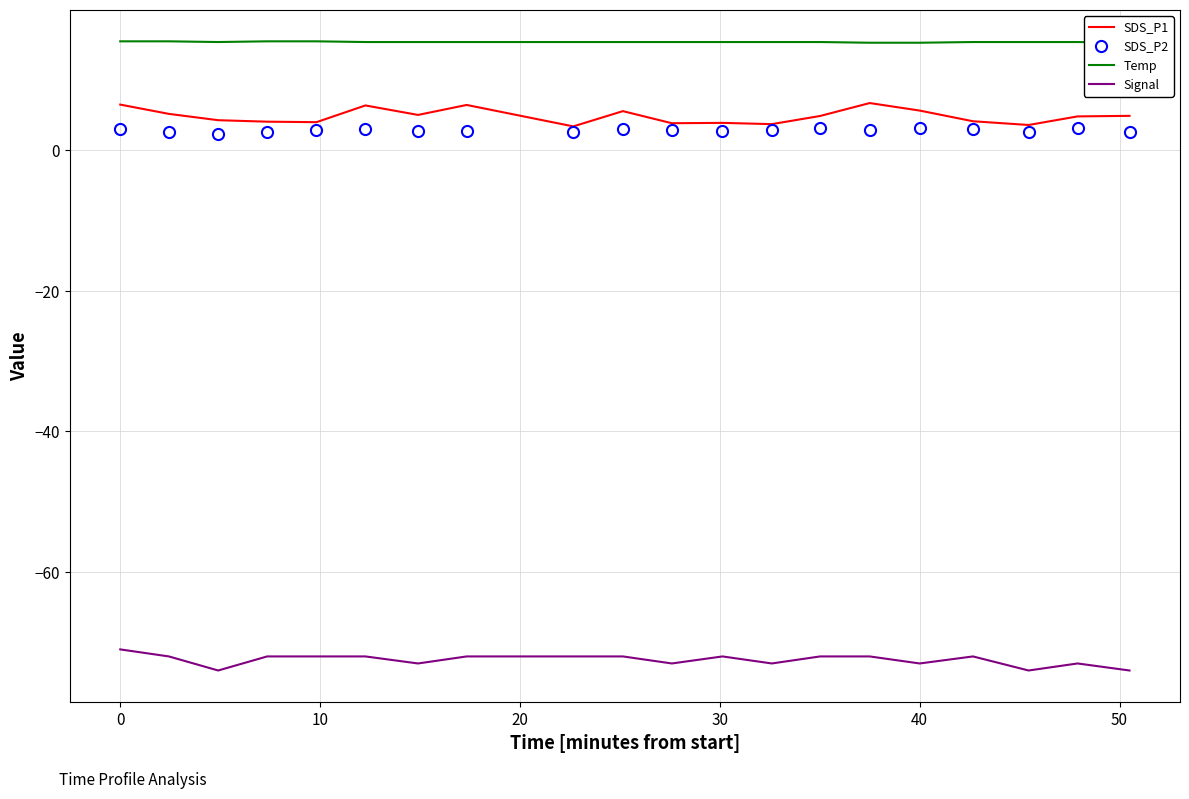

What is the greatest value displayed?

15.5